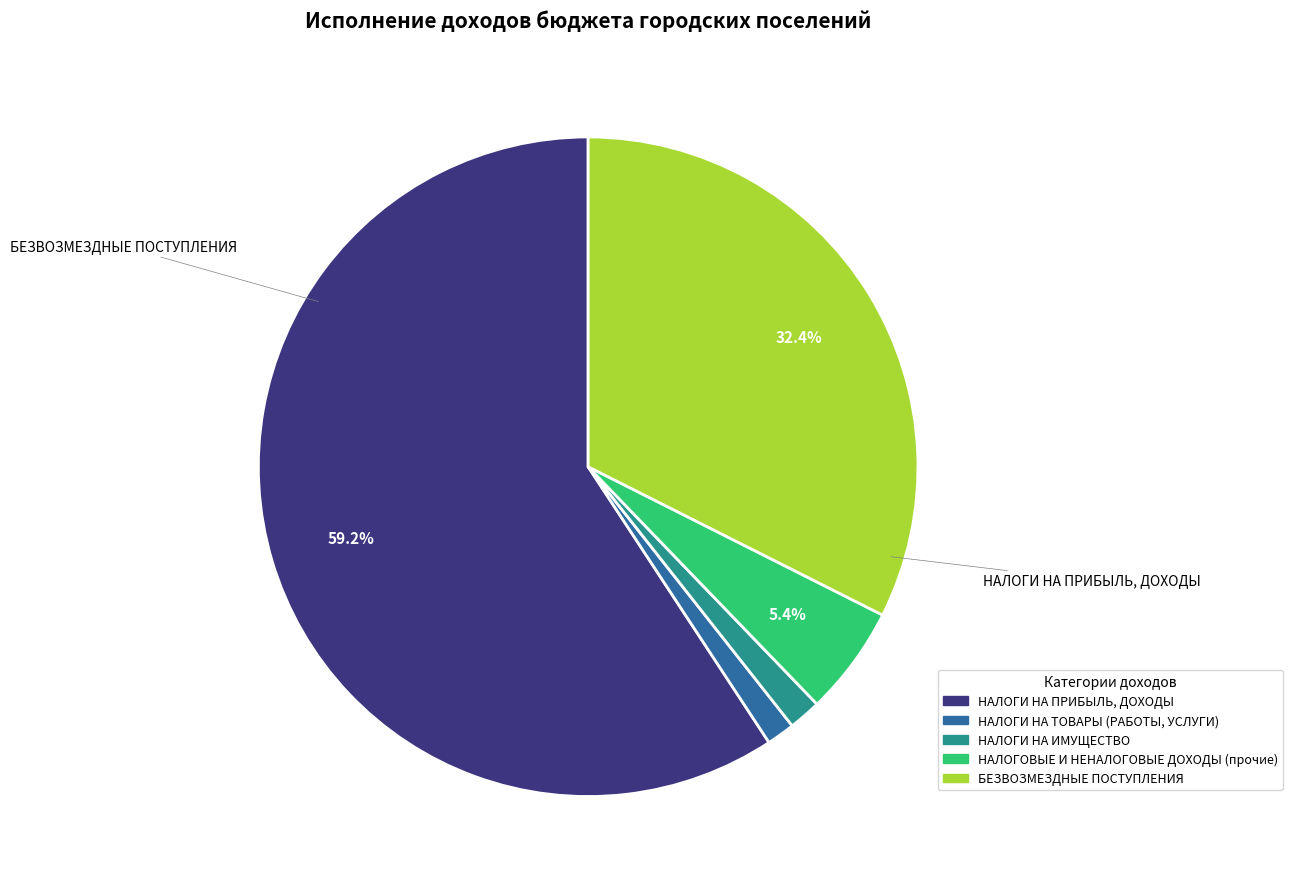

What is the change in value from НАЛОГИ НА ПРИБЫЛЬ, ДОХОДЫ to БЕЗВОЗМЕЗДНЫЕ ПОСТУПЛЕНИЯ?

-23042684.2